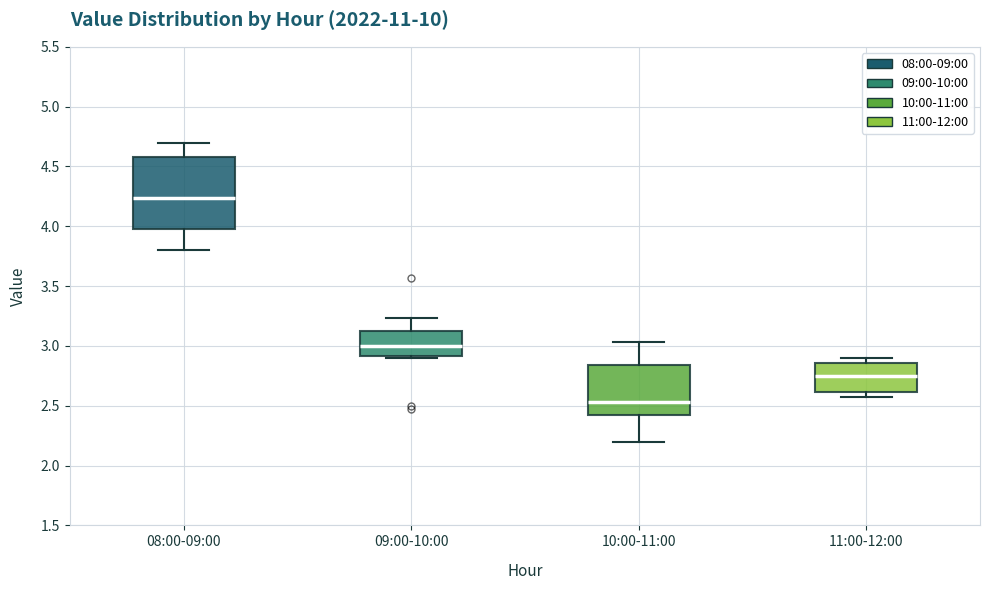

Reading left to right, read every box against the y-axis: the position of its median line, the range the box covers, and the ends of its whiskers. The values are not printed on the chart, so give them approximately, as read against the axis.

08:00-09:00: median 4.25, box 4.00 to 4.60, whiskers 3.80 to 4.70
09:00-10:00: median 3.00, box 2.90 to 3.10, whiskers 2.90 (just below the box's lower edge) to 3.25
10:00-11:00: median 2.55, box 2.45 to 2.85, whiskers 2.20 to 3.05
11:00-12:00: median 2.75, box 2.60 to 2.85, whiskers 2.55 to 2.90